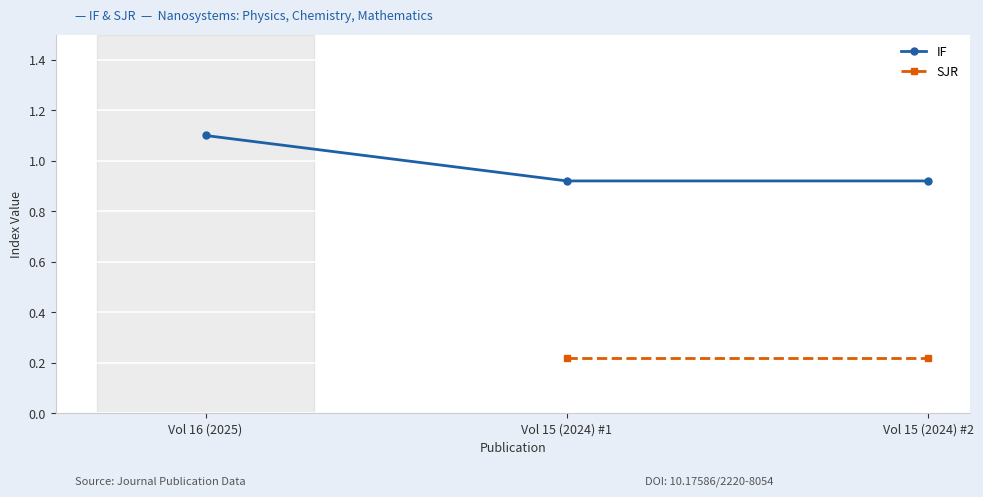

What is the value of the 2nd point from the left?

0.9